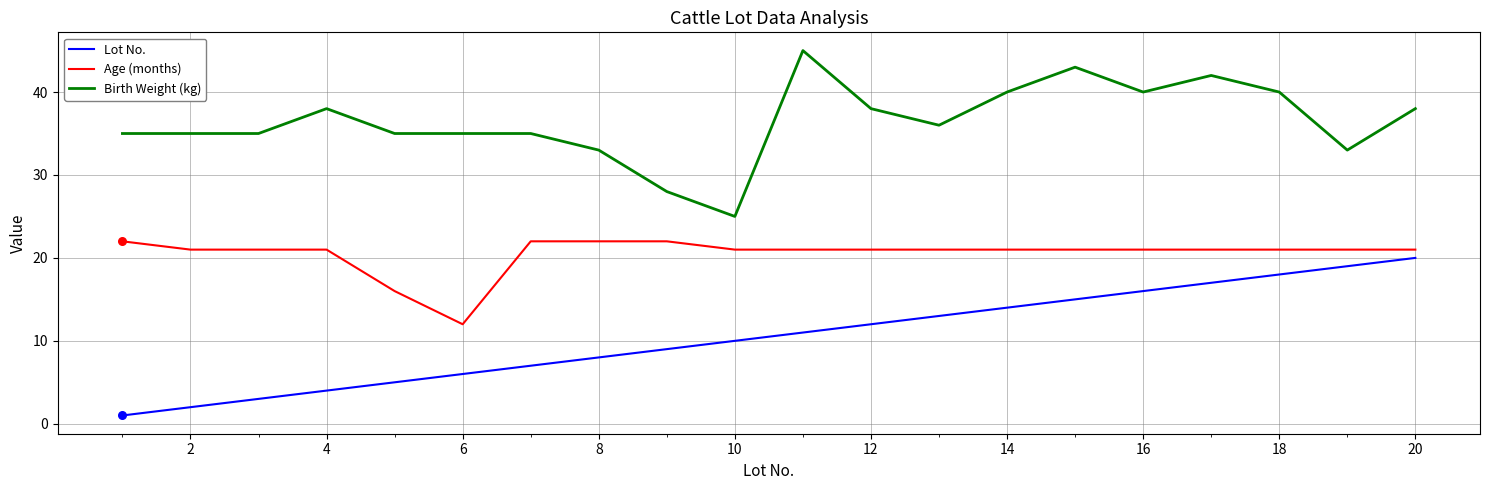

Which series has the largest total across all categories?

Birth Weight (kg)